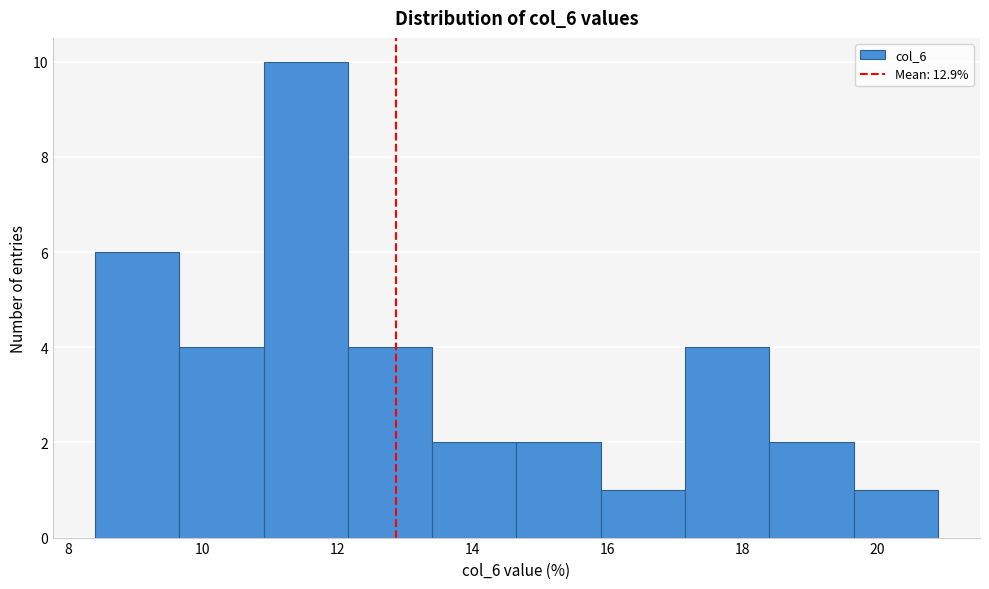

Which range on the x-axis has the tallest bar?

10.90 to 12.15